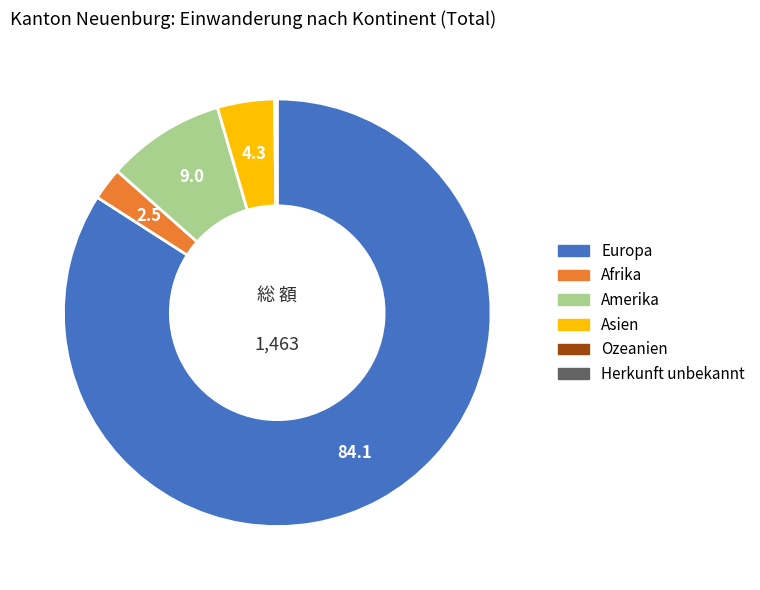

True or false: Amerika accounts for 9% of the total.

True